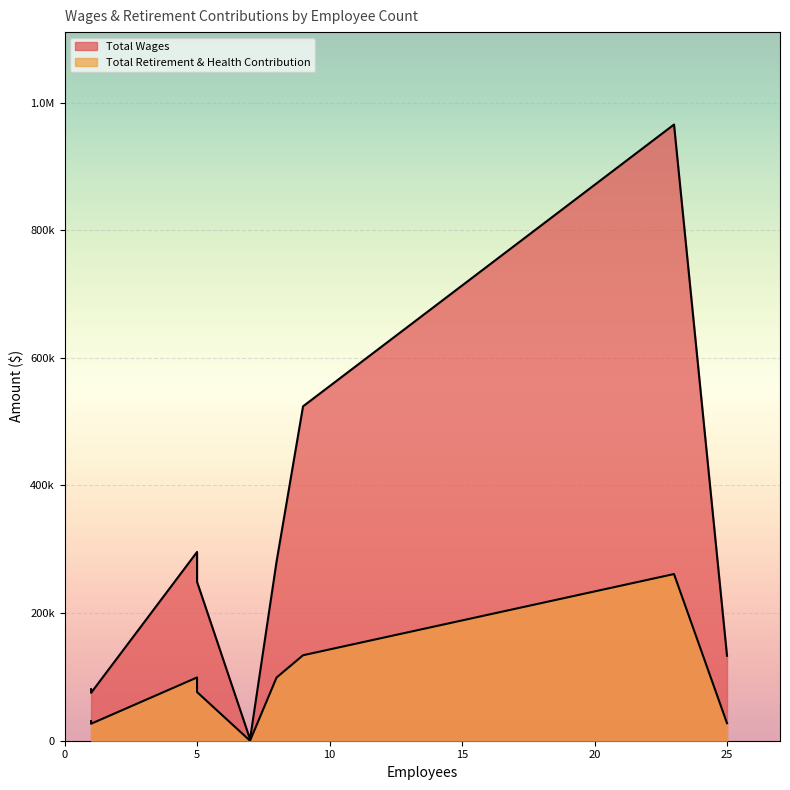

True or false: Total Wages has a value of 295841 at Finance & Administration.

True